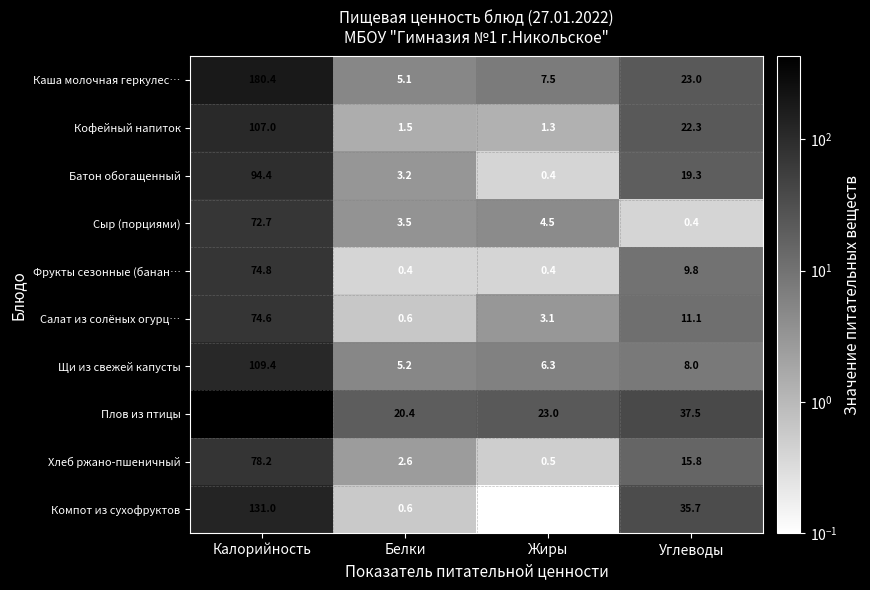

Which series changed the most between Калорийность and Углеводы?

Плов из птицы